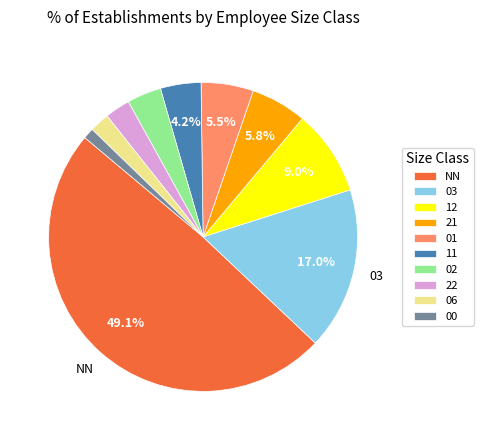

To the nearest percent, what is the difference between the 00 and 11 slice percentages?

3%